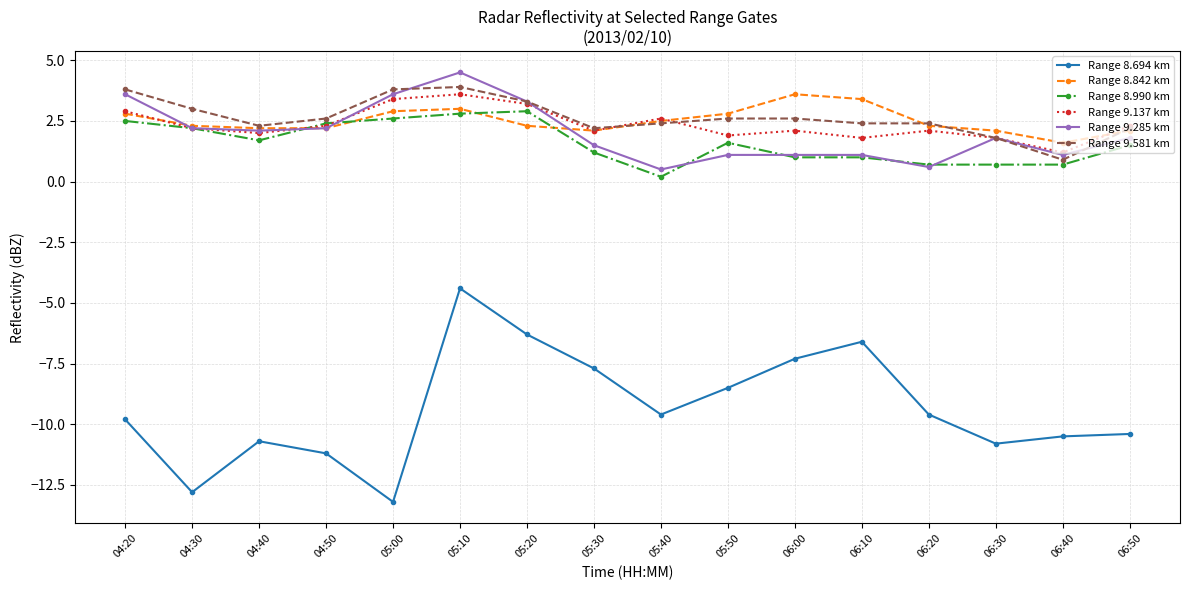

True or false: Range 9.581 km has a value of 3.4 at 05:30.

False